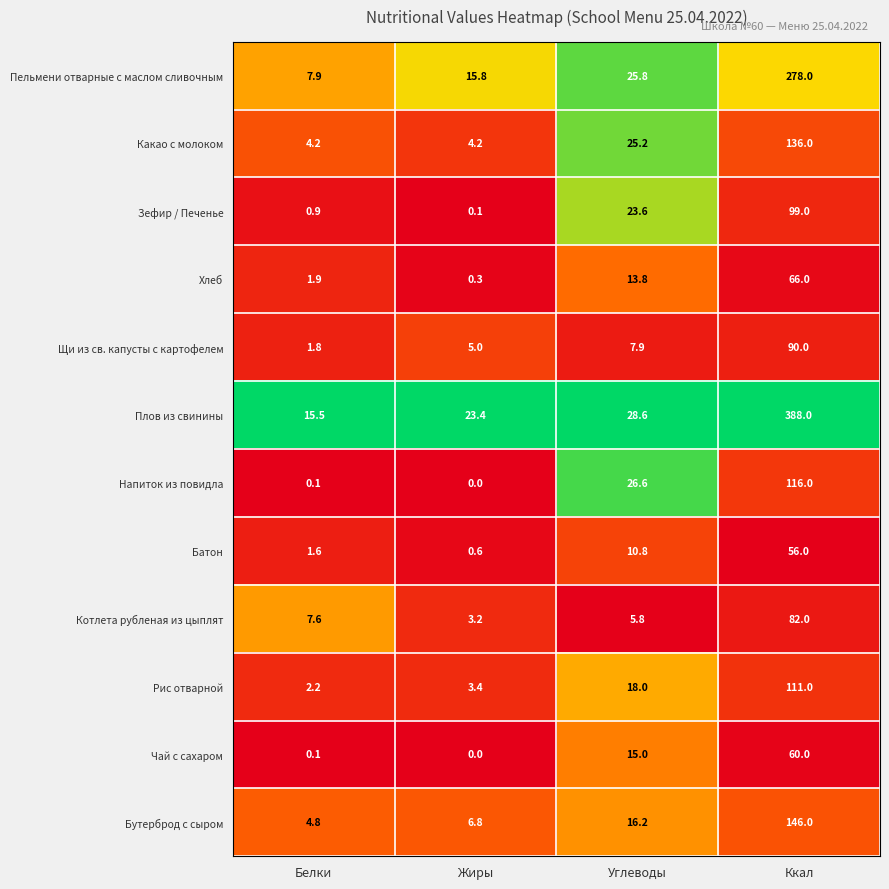

What value does the Пельмени отварные с маслом сливочным series have at Ккал?

278.0